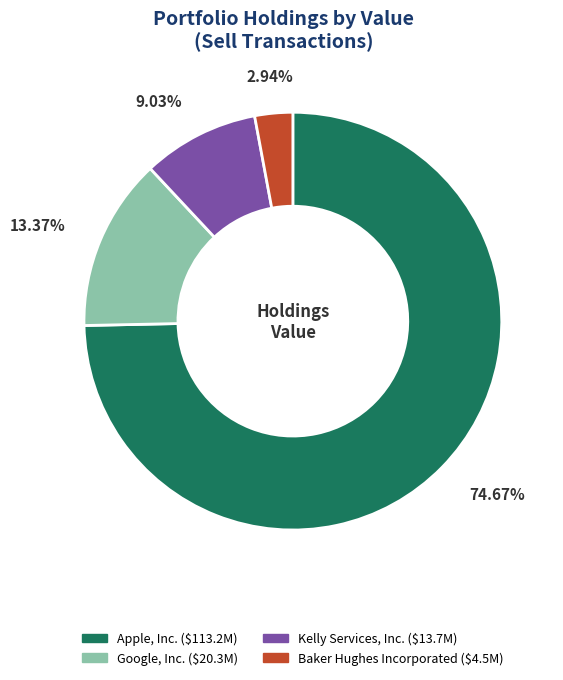

Count the number of slices in the pie.

4